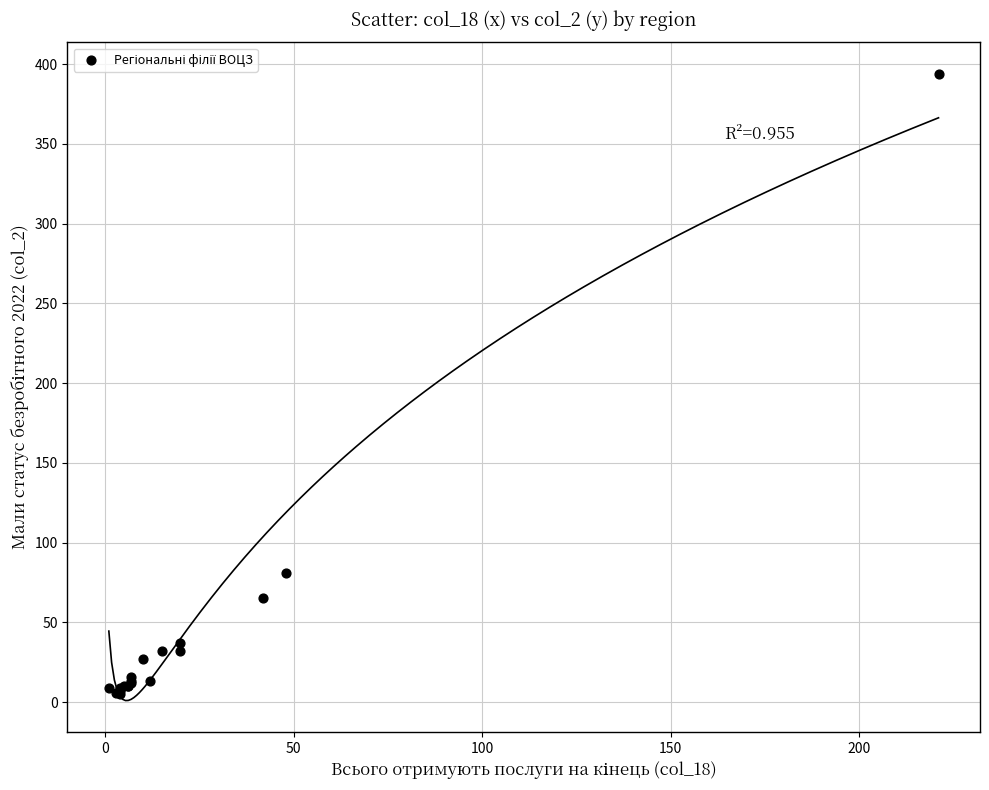

What Y value in the scatter plot is closest to 199?

81